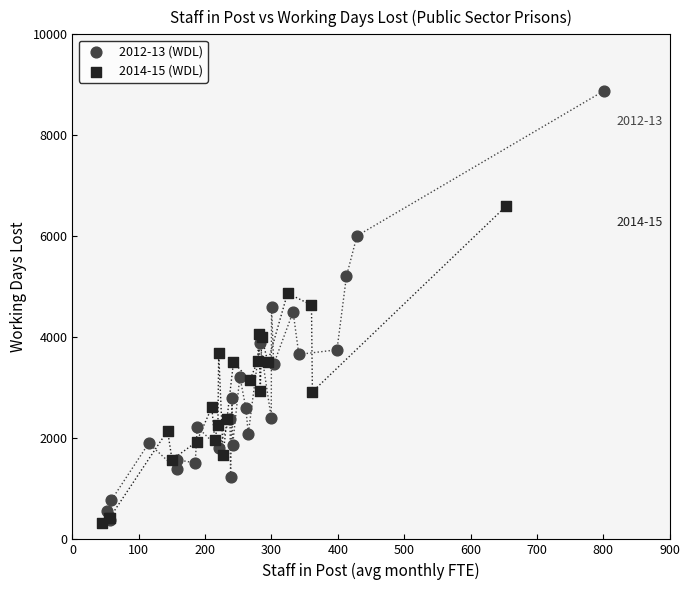

Which series has the widest spread of Y values?

2012-13 (WDL)